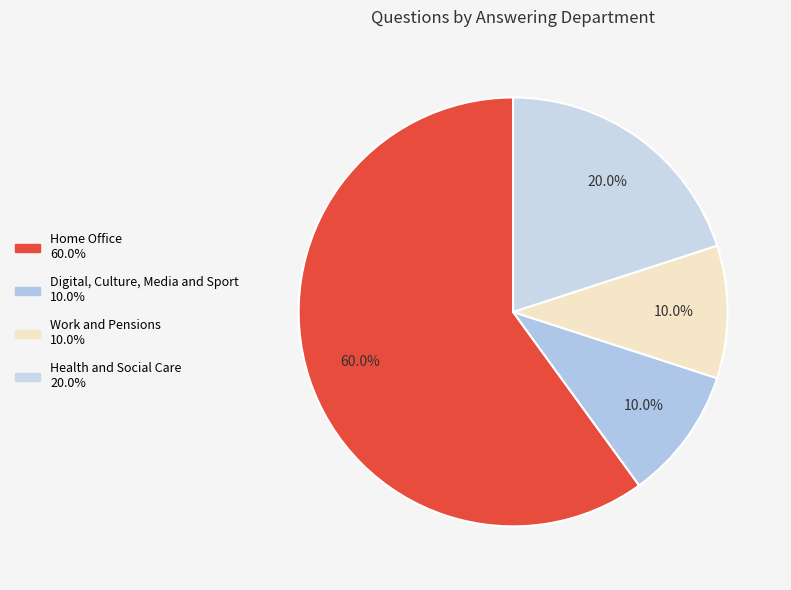

What percentage is the Digital, Culture, Media and Sport slice, to the nearest percent?

10%